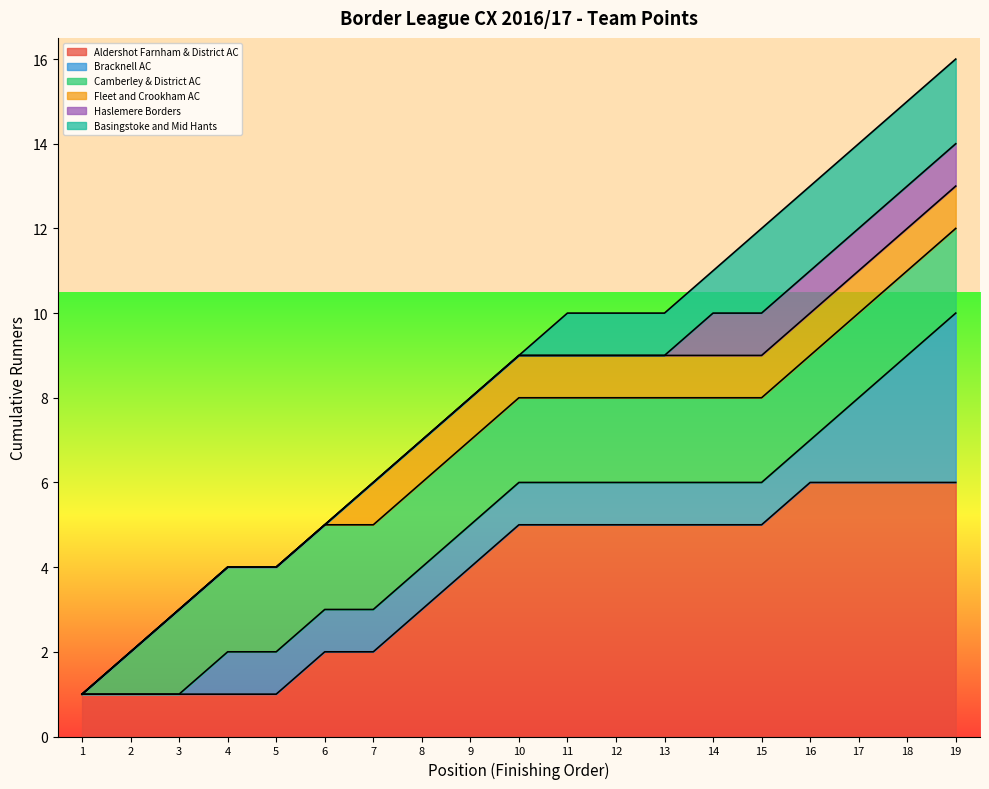

Reading left to right, what are all the values shown in this chart?

1	2	3	4	4	5	6	7	8	9	10	10	10	11	12	13	14	15	16